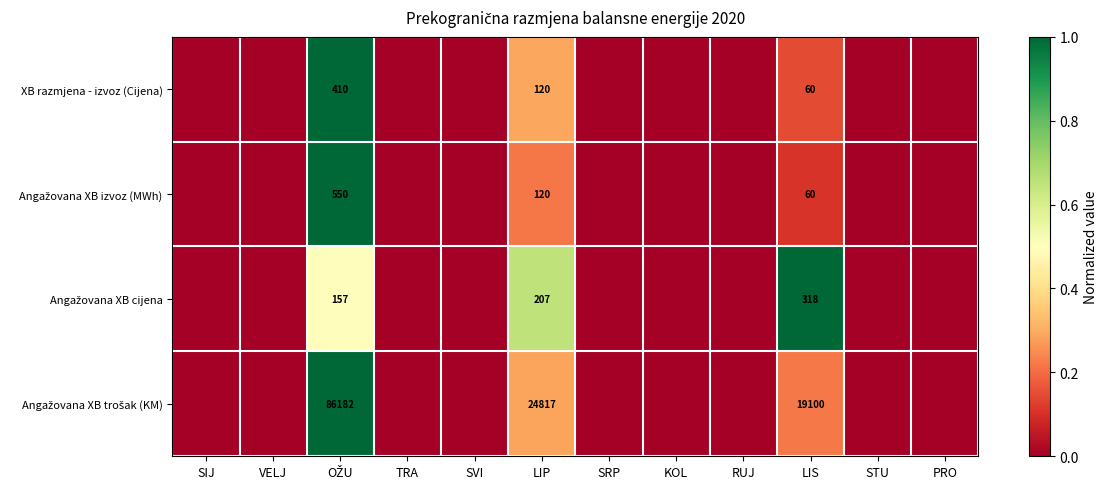

What is the total value across all series at LIS?

19538